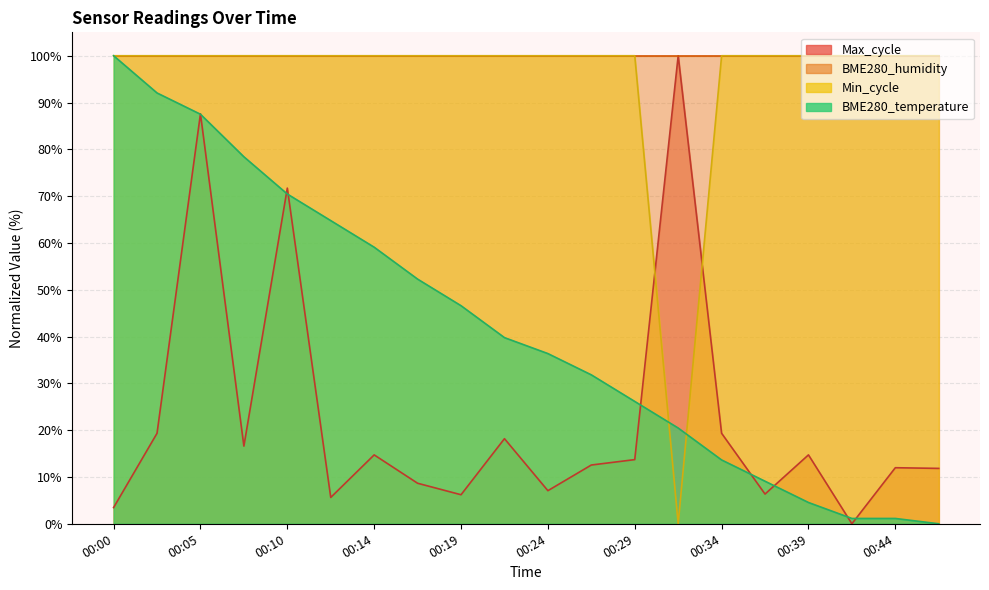

Between 00:05 and 00:36, which is larger?

00:05